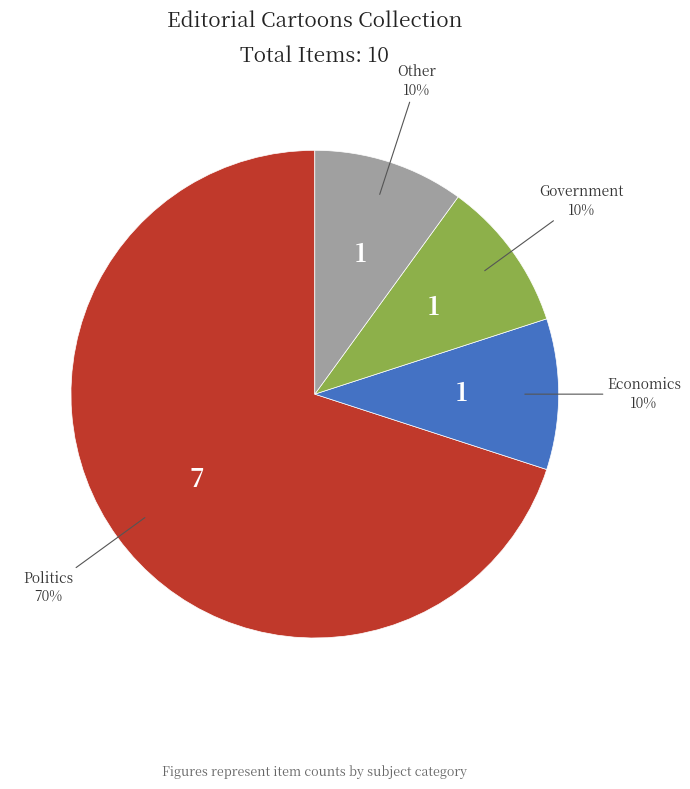

Is there a majority slice in this chart?

Yes